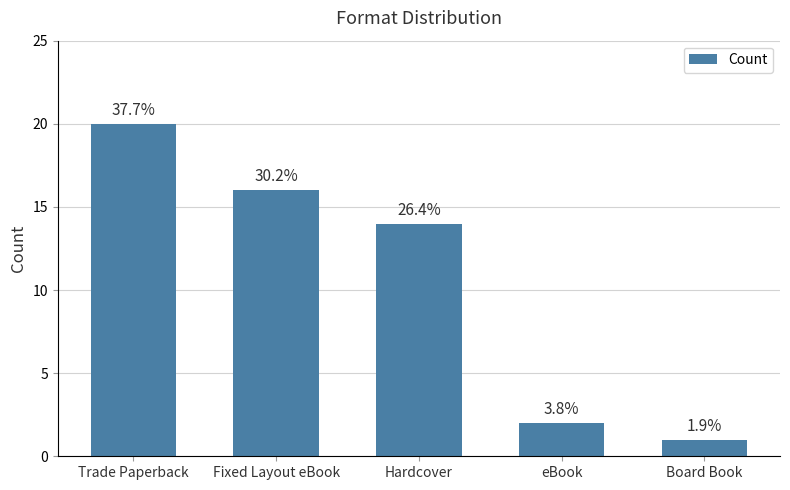

What is the difference between the values at eBook and Trade Paperback?

18